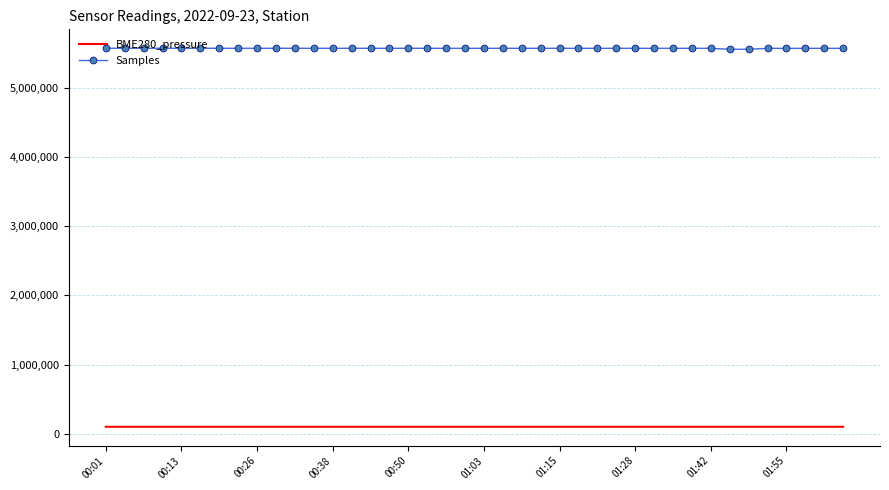

True or false: BME280_pressure and Samples cross at least once.

False